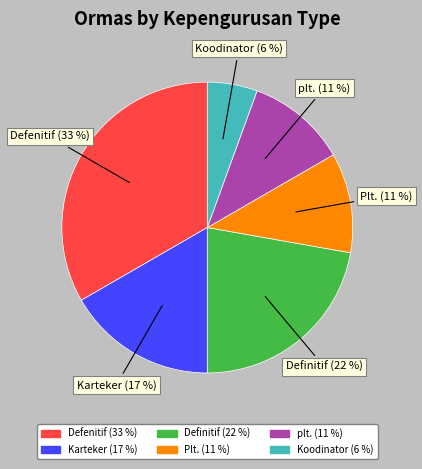

How many slices are in this pie chart?

6